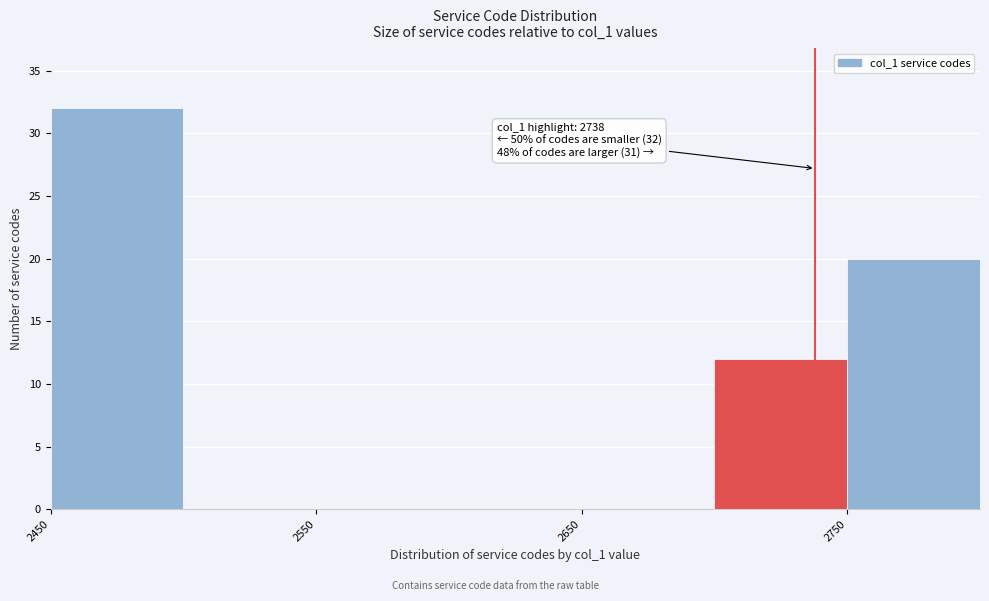

Which range on the x-axis has the tallest bar?

2450 to 2500